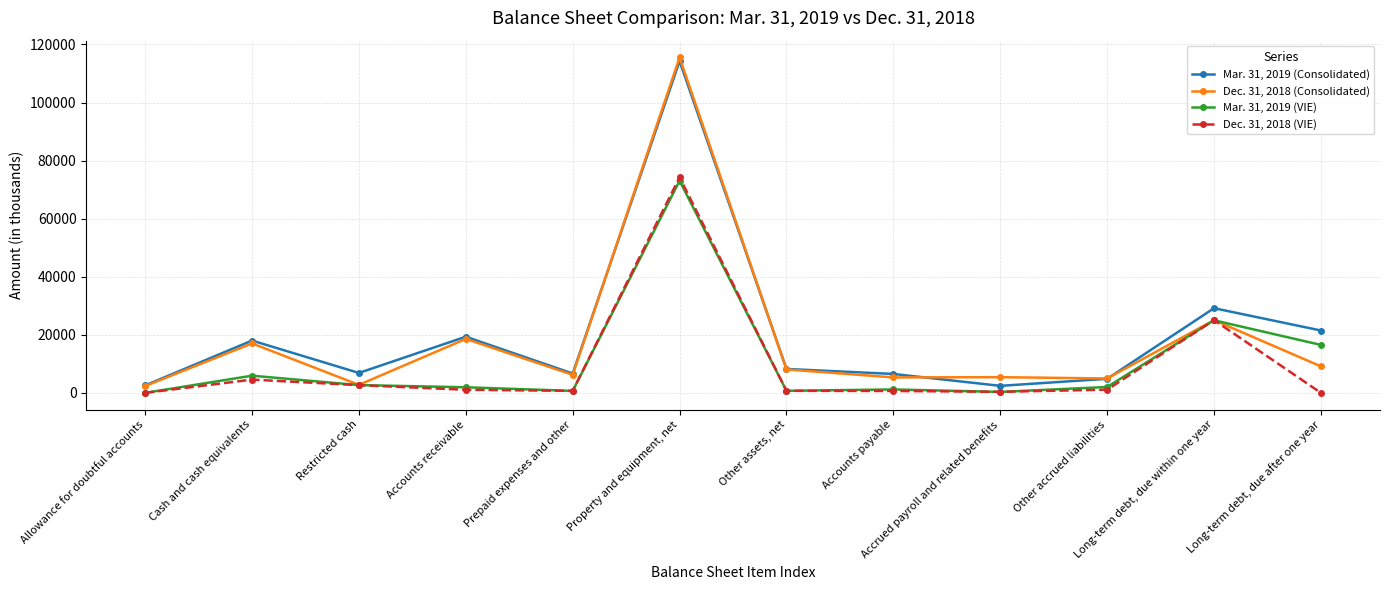

At which label is Mar. 31, 2019 (VIE) closest to 36524?

Long-term debt, due within one year